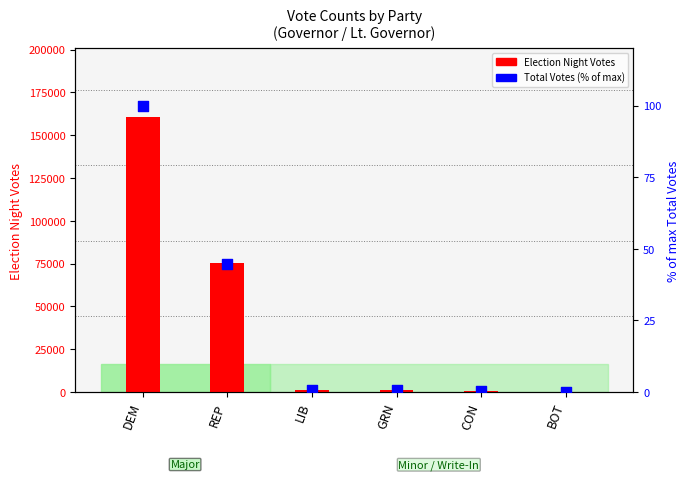

Between BOT and GRN, which is larger?

GRN